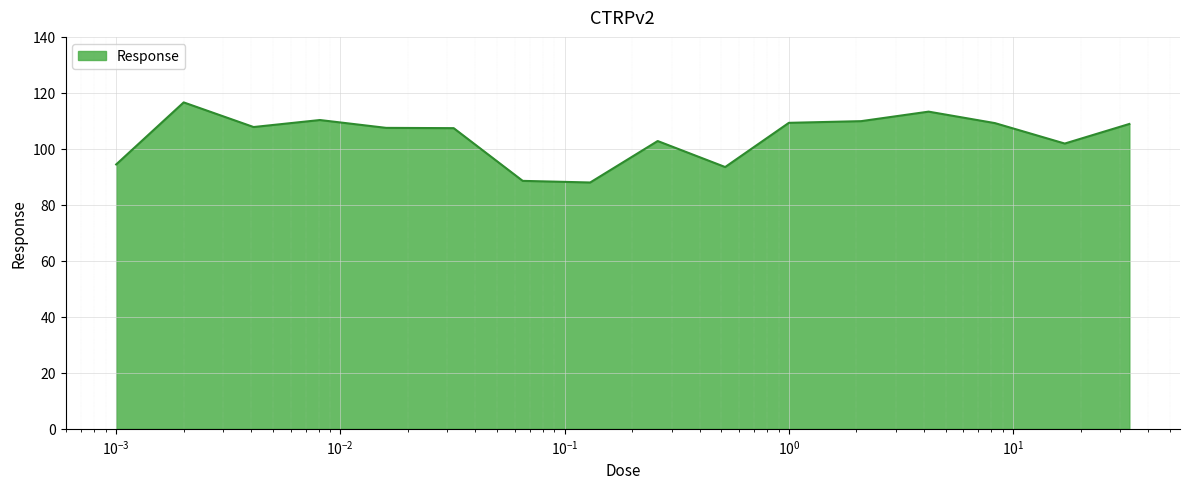

What is the difference between the maximum and minimum values?

28.6